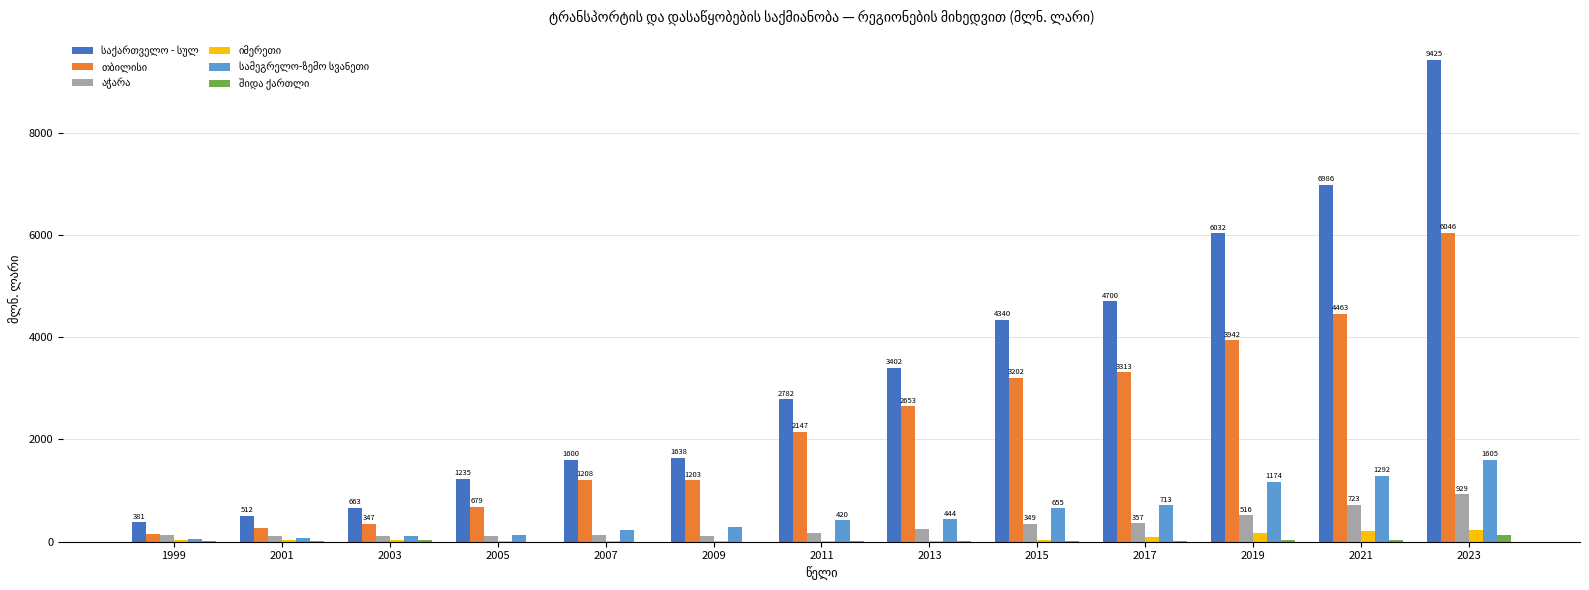

What is the total value across all series at 2011?

5543.5